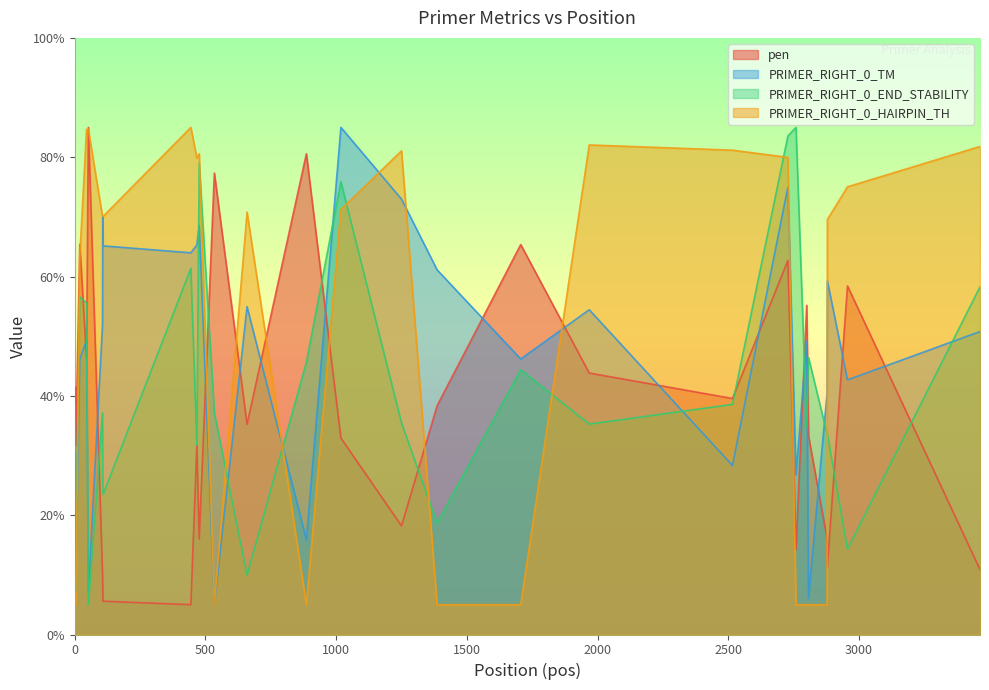

At which category does the chart reach its peak across all series?

52